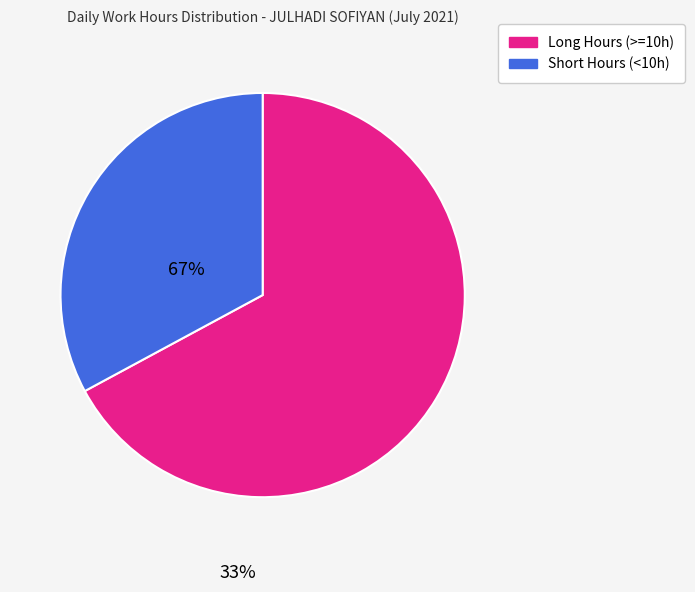

Does any single category account for the majority?

Yes